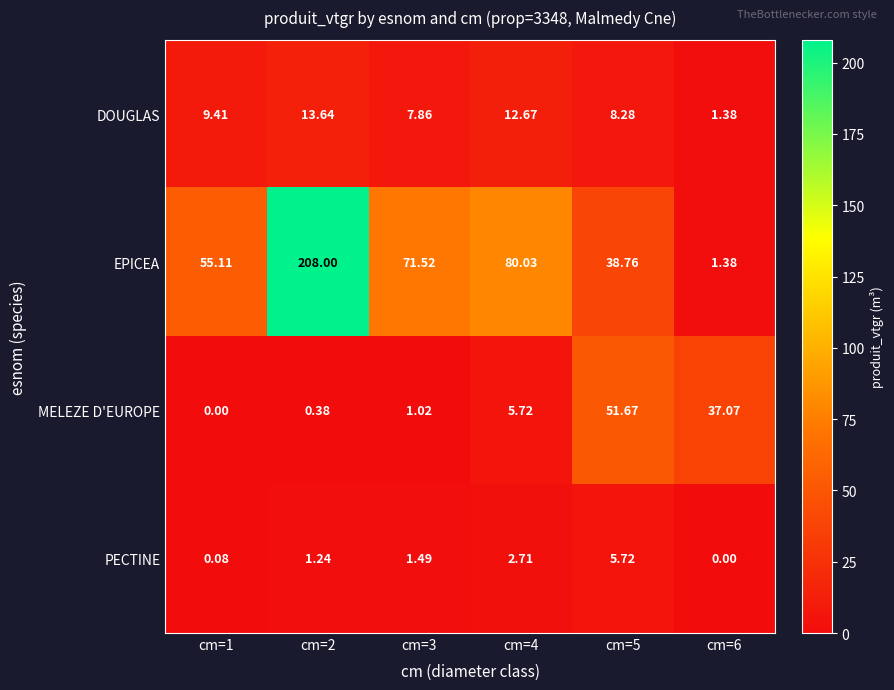

At which category is the sum across all series the highest?

cm=2